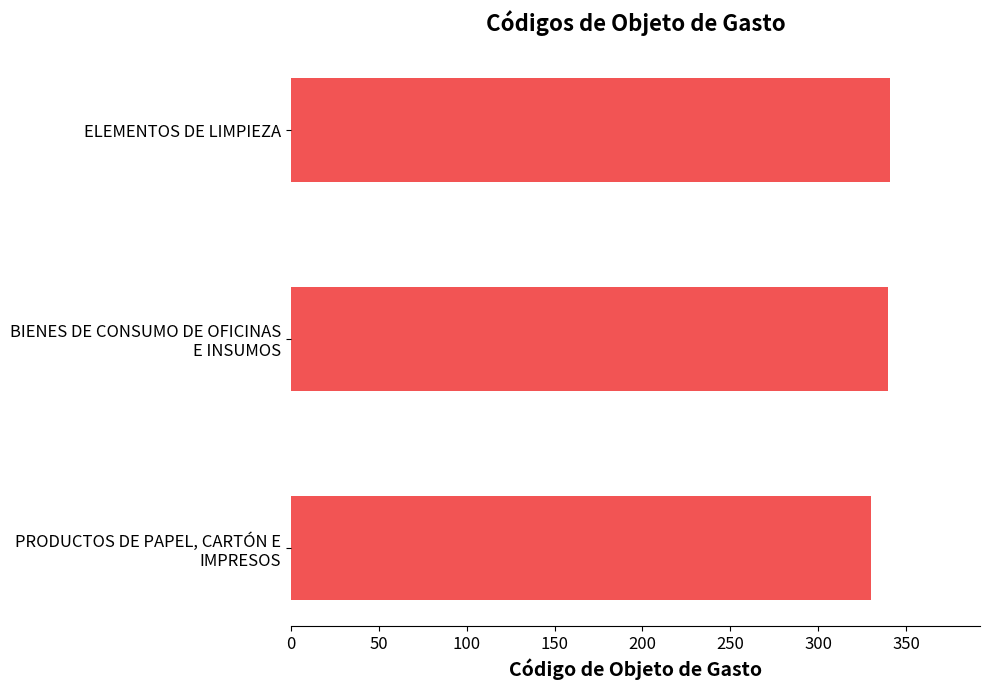

What is the maximum value shown in the chart?

341